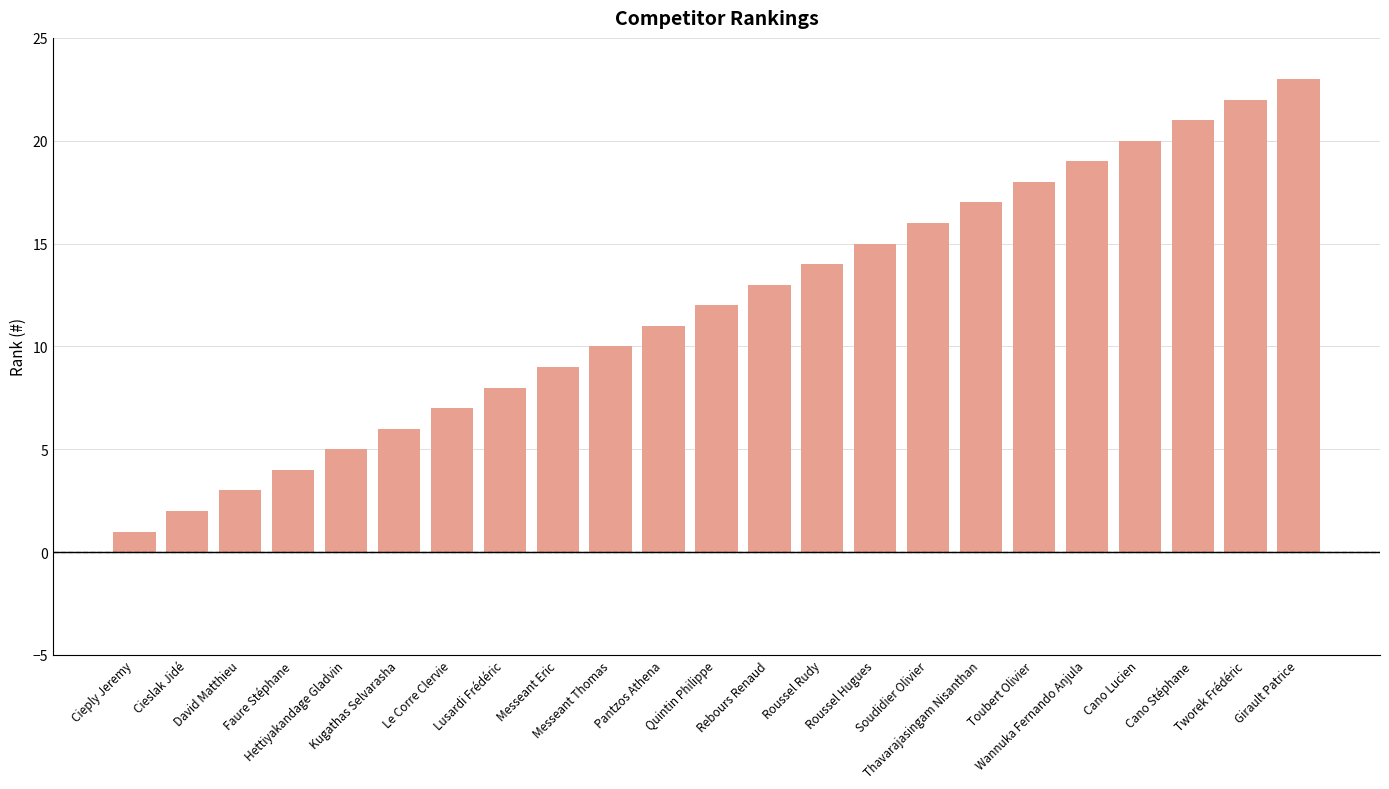

Rank the categories by value from lowest to highest.

Cieply Jeremy, Cieslak Jidé, David Matthieu, Faure Stéphane, Hettiyakandage Gladvin, Kugathas Selvarasha, Le Corre Clervie, Lusardi Frédéric, Messeant Eric, Messeant Thomas, Pantzos Athena, Quintin Philippe, Rebours Renaud, Roussel Rudy, Roussel Hugues, Soudidier Olivier, Thavarajasingam Nisanthan, Toubert Olivier, Wannuka Fernando Anjula, Cano Lucien, Cano Stéphane, Tworek Frédéric, Girault Patrice